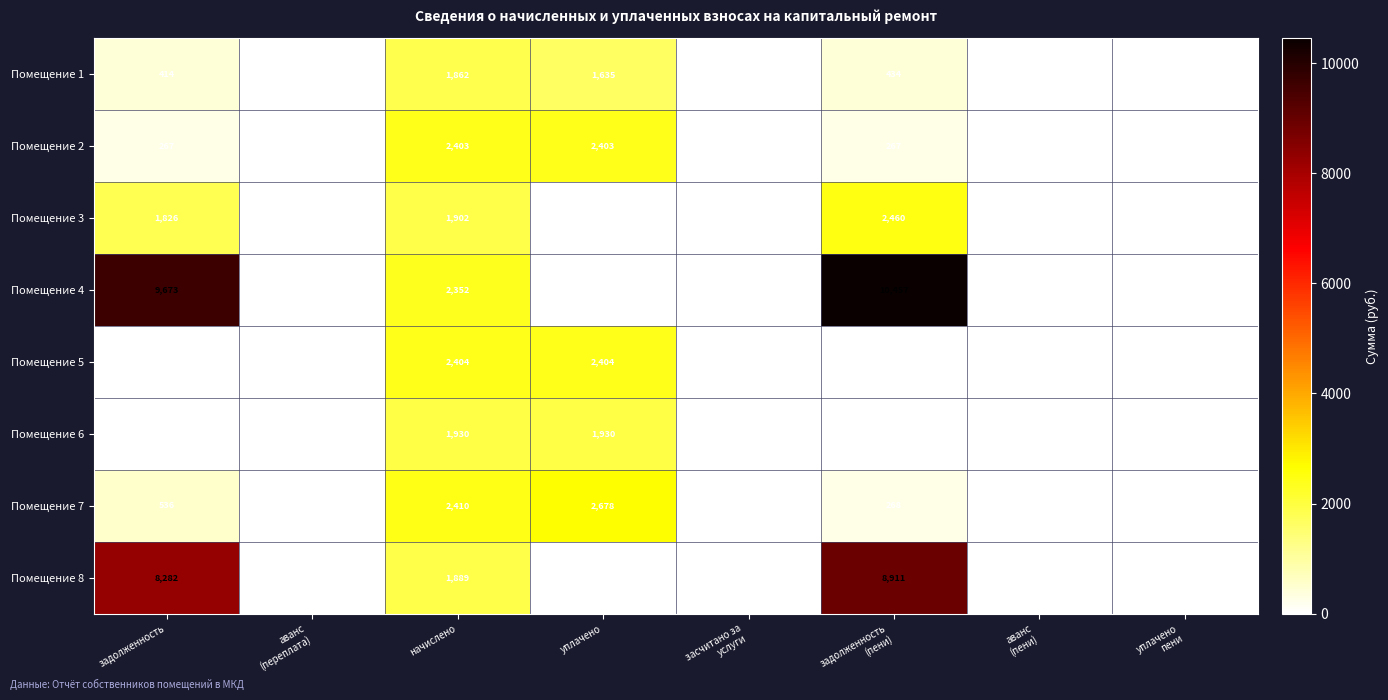

Which series has the largest total across all categories?

Помещение 4